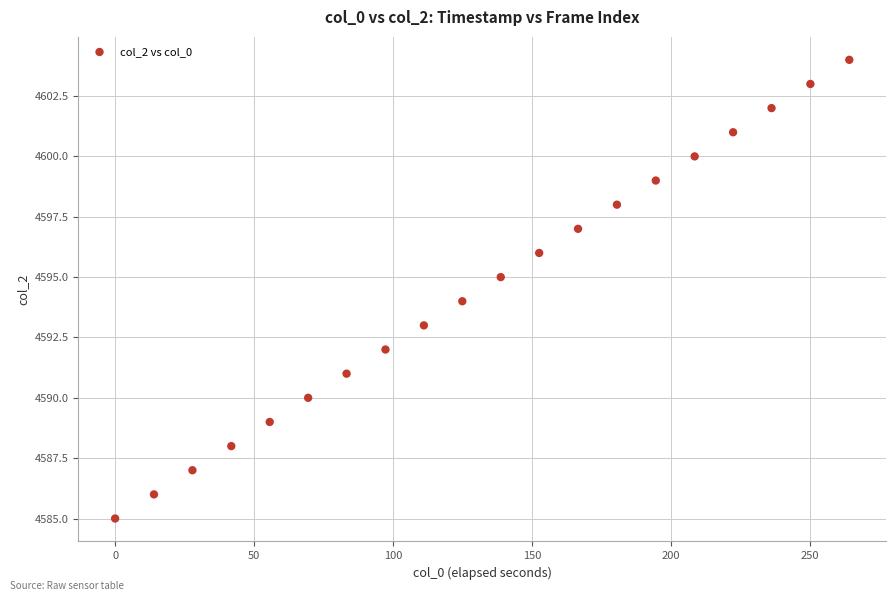

What is the range of Y values (max minus min)?

19